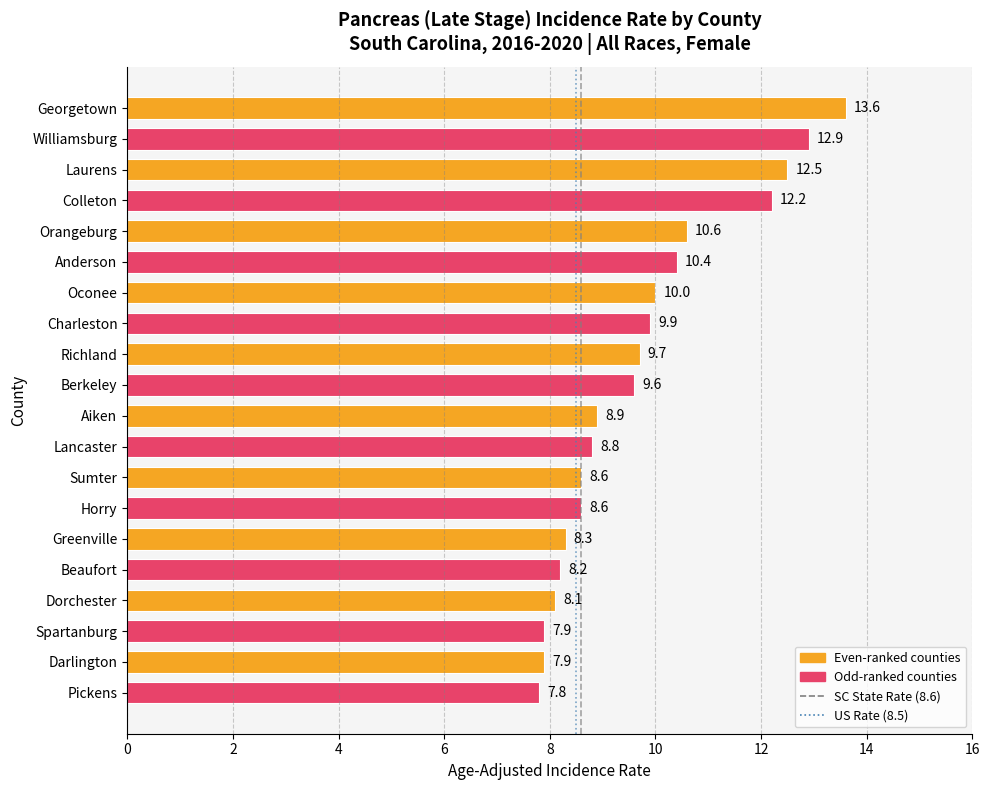

Reading top to bottom, transcribe all the data shown in this chart.

13.6	12.9	12.5	12.2	10.6	10.4	10.0	9.9	9.7	9.6	8.9	8.8	8.6	8.6	8.3	8.2	8.1	7.9	7.9	7.8